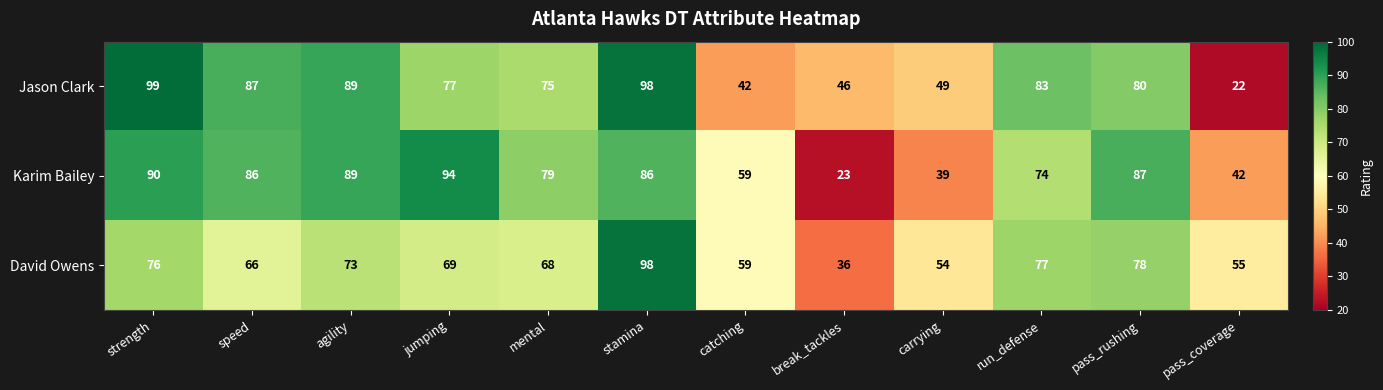

How many distinct data groups are displayed?

3